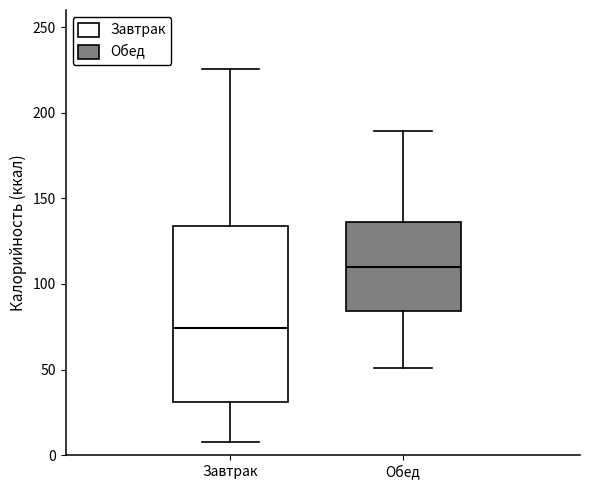

Reading left to right, read every box against the y-axis: the position of its median line, the range the box covers, and the ends of its whiskers. The values are not printed on the chart, so give them approximately, as read against the axis.

Завтрак: median 75, box 30 to 135, whiskers 5 to 225
Обед: median 110, box 85 to 135, whiskers 50 to 190